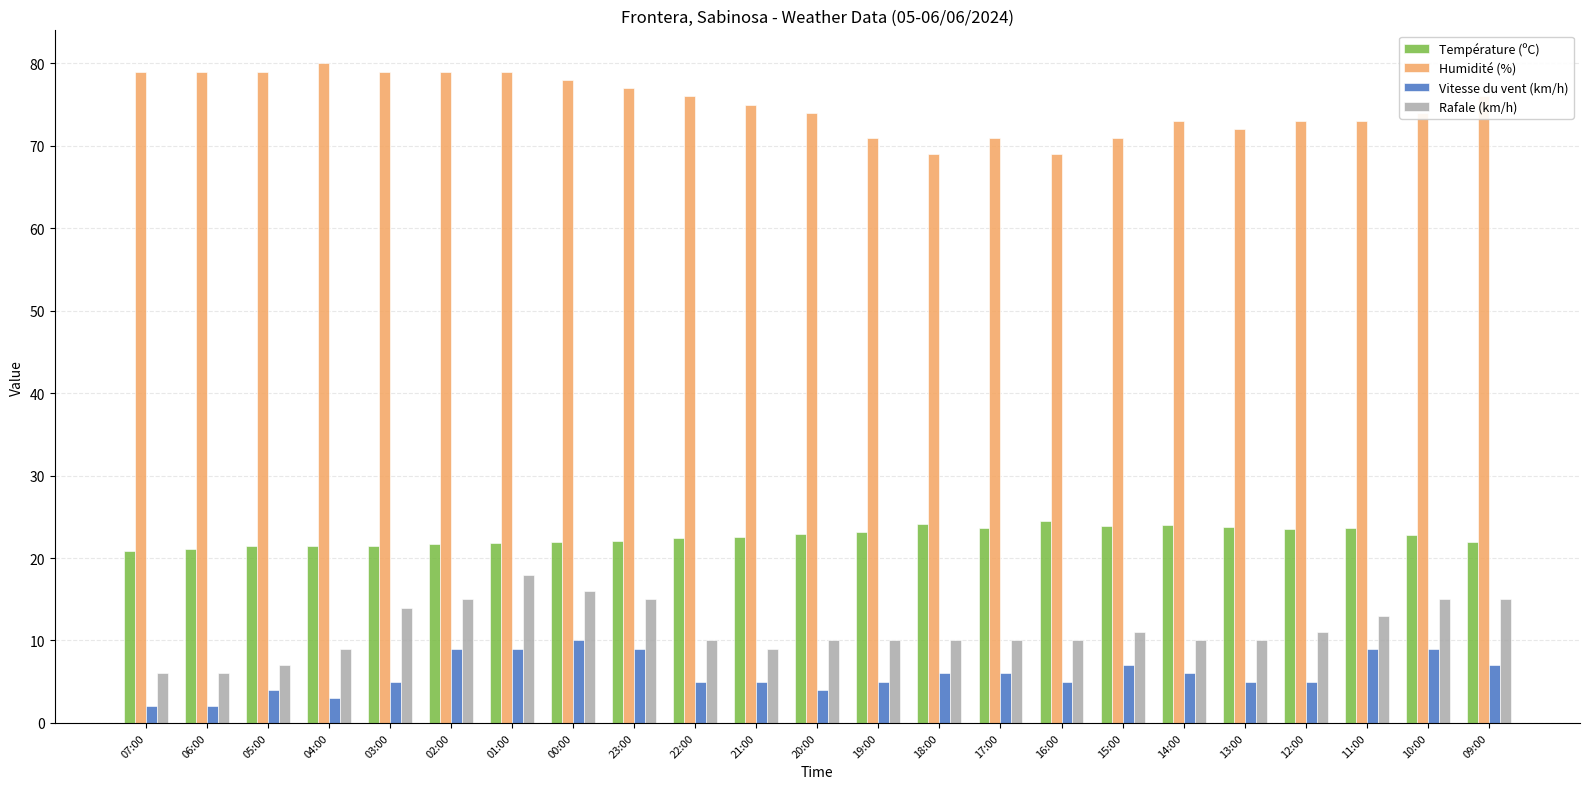

What is the difference between the highest and lowest values at 07:00?

77.0